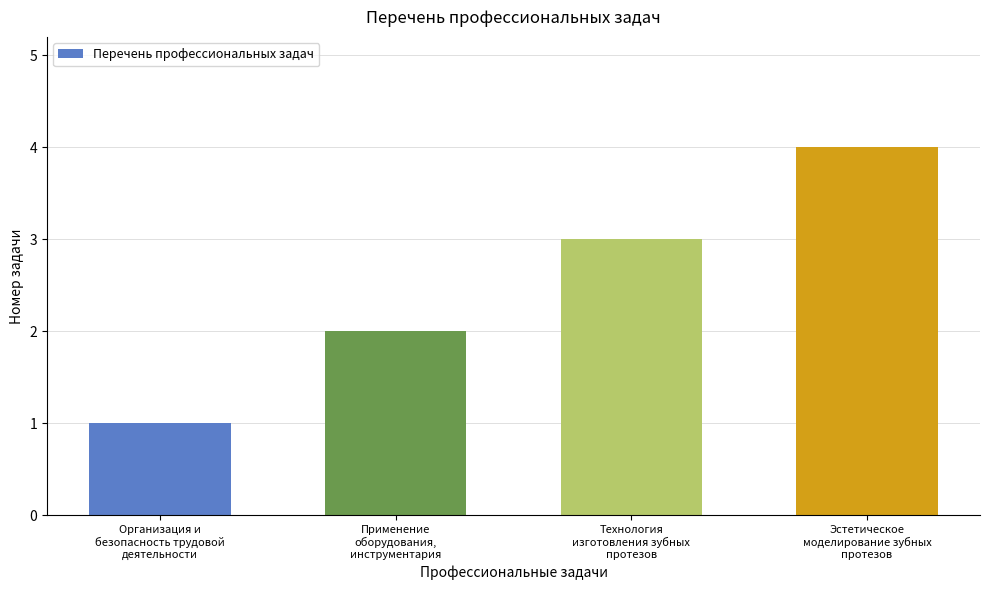

At which category does the chart reach its minimum across all series?

Организация и
безопасность трудовой
деятельности